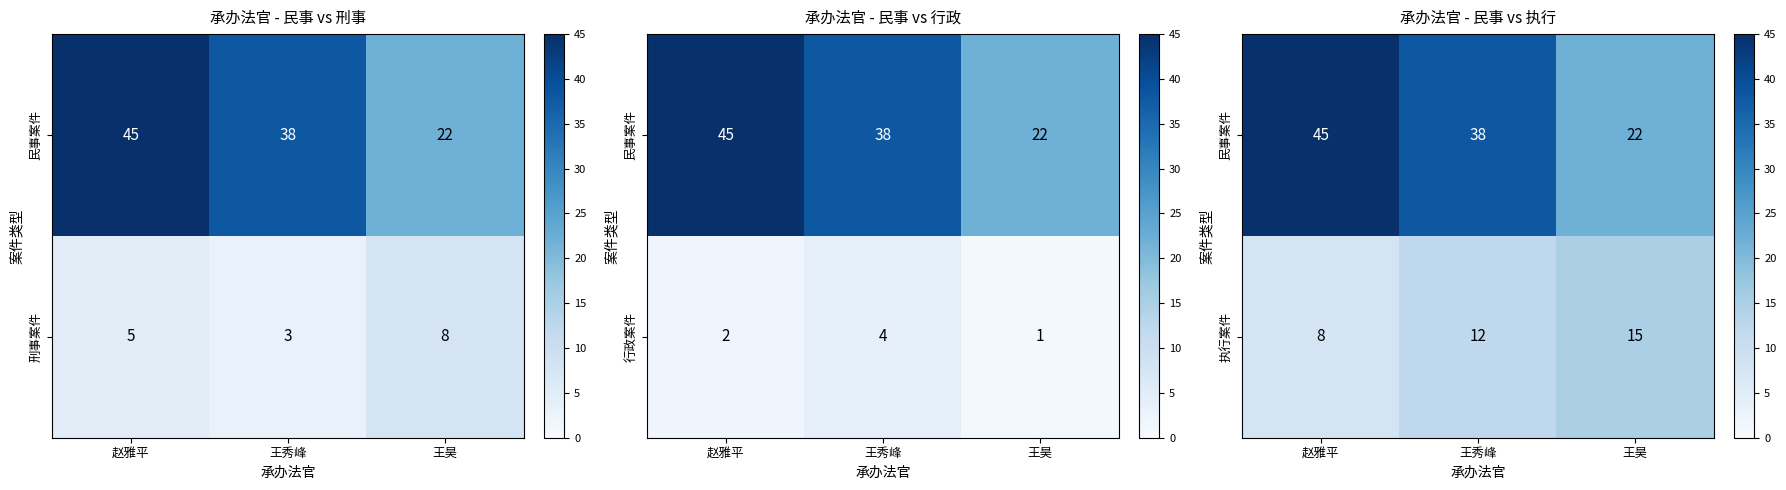

At which label is 执行案件 closest to 11?

王秀峰